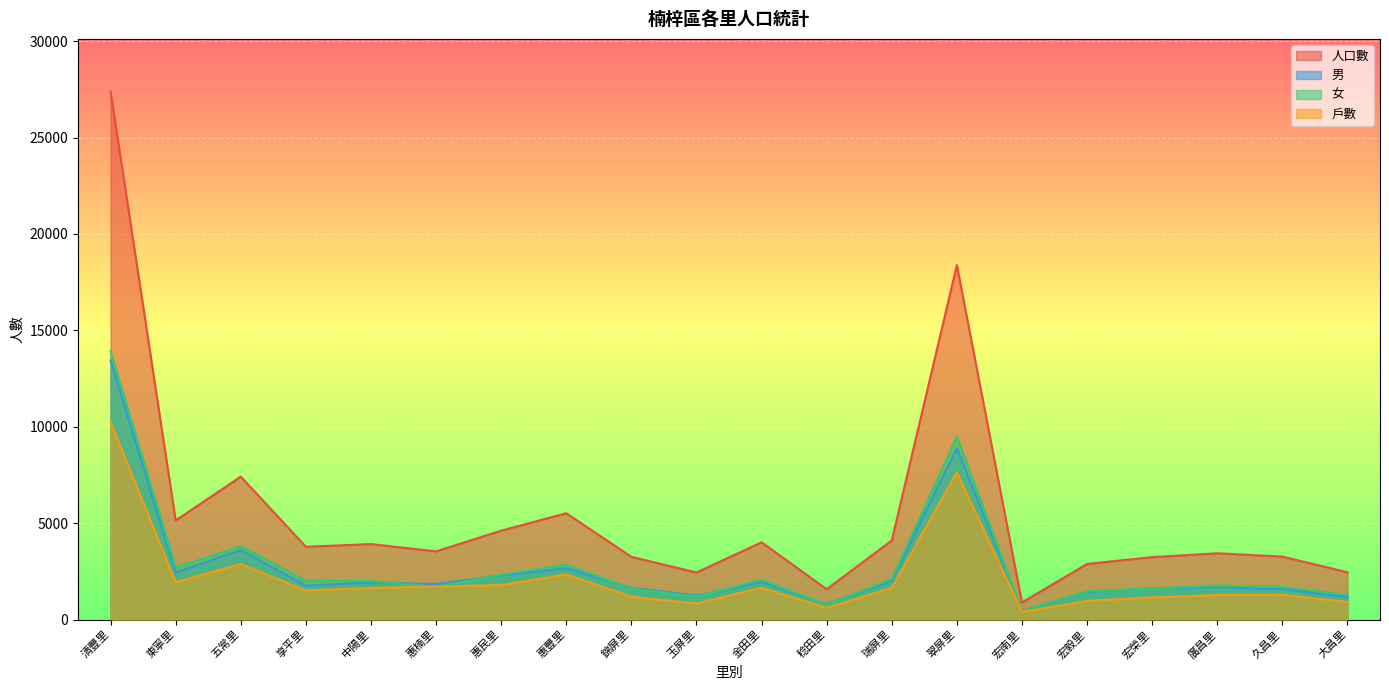

At how many categories does at least one series exceed 13047?

2